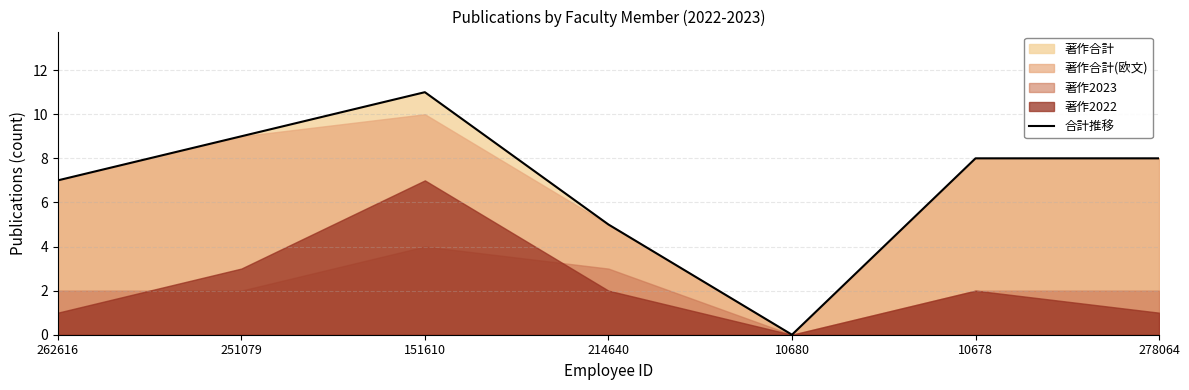

Rank the categories by value from highest to lowest.

151610, 251079, 10678, 278064, 262616, 214640, 10680